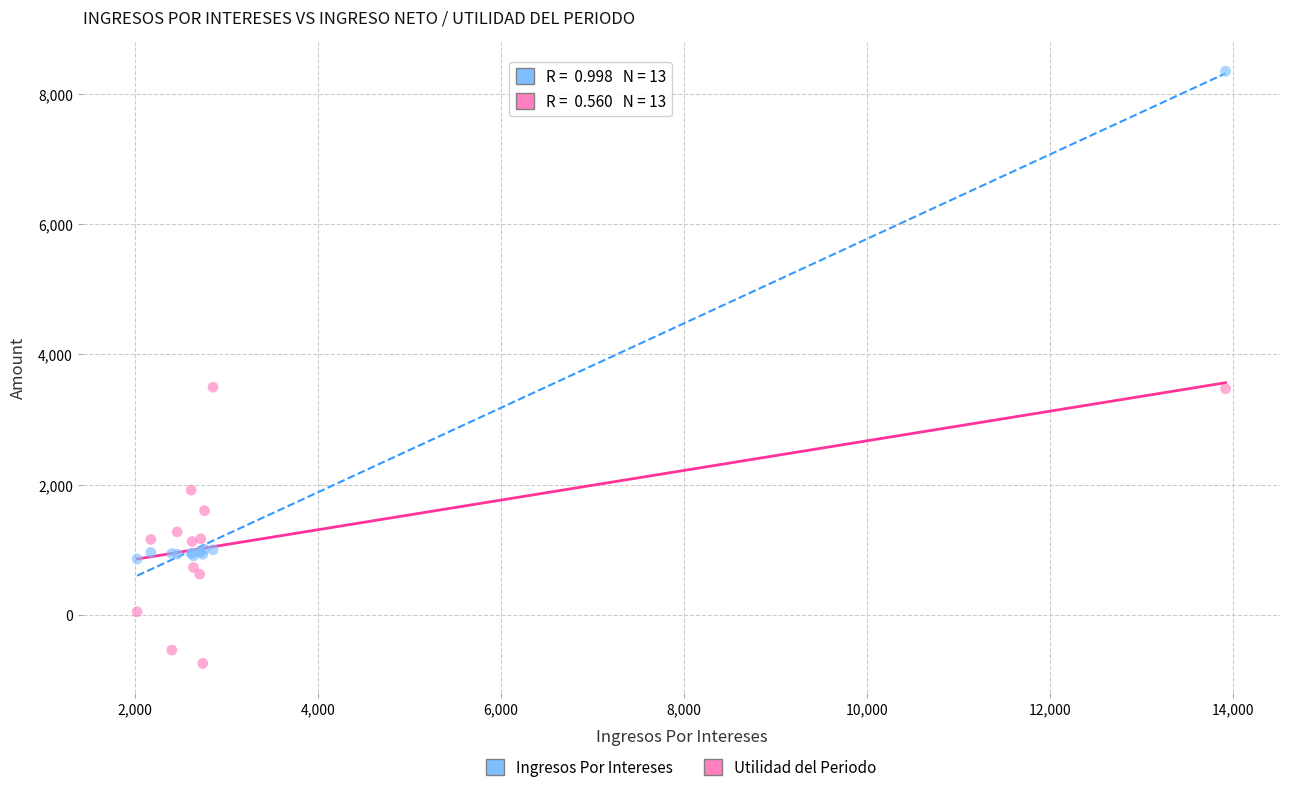

Which series reaches the minimum Y coordinate?

Utilidad del Periodo